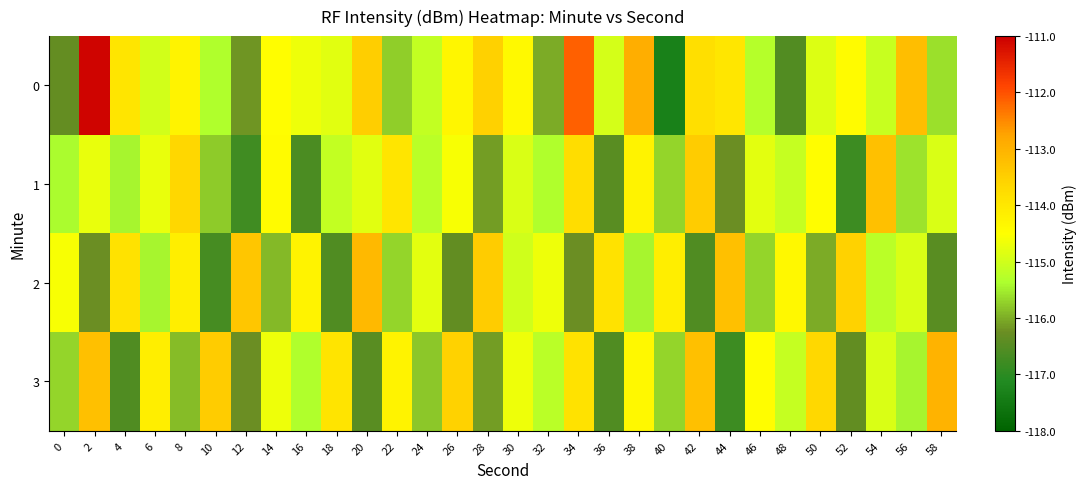

How many series are shown in this chart?

4